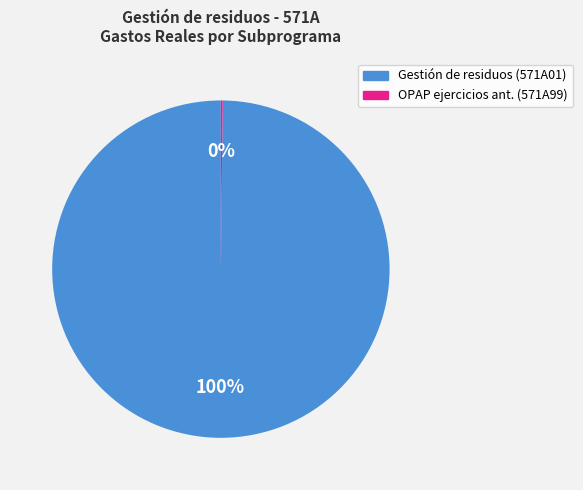

To the nearest percent, what is the average slice percentage?

50%